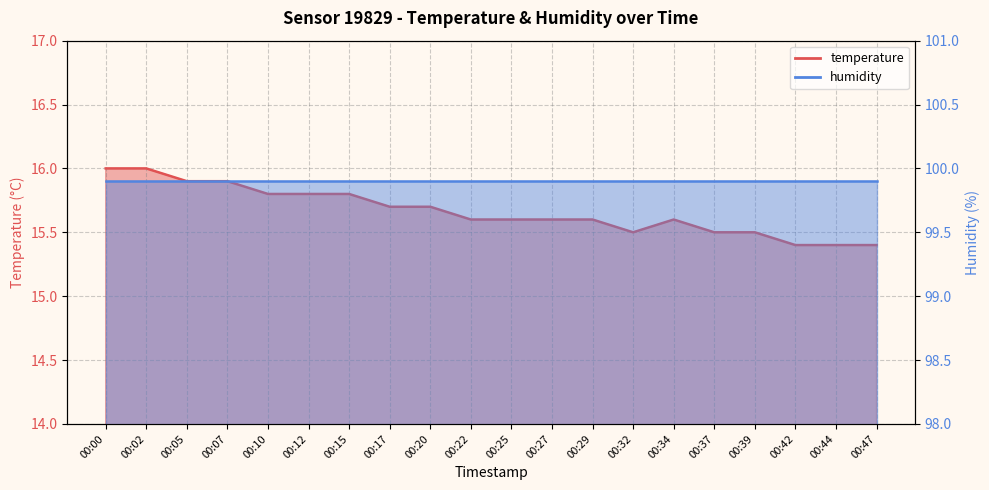

What is the greatest value displayed?

16.0